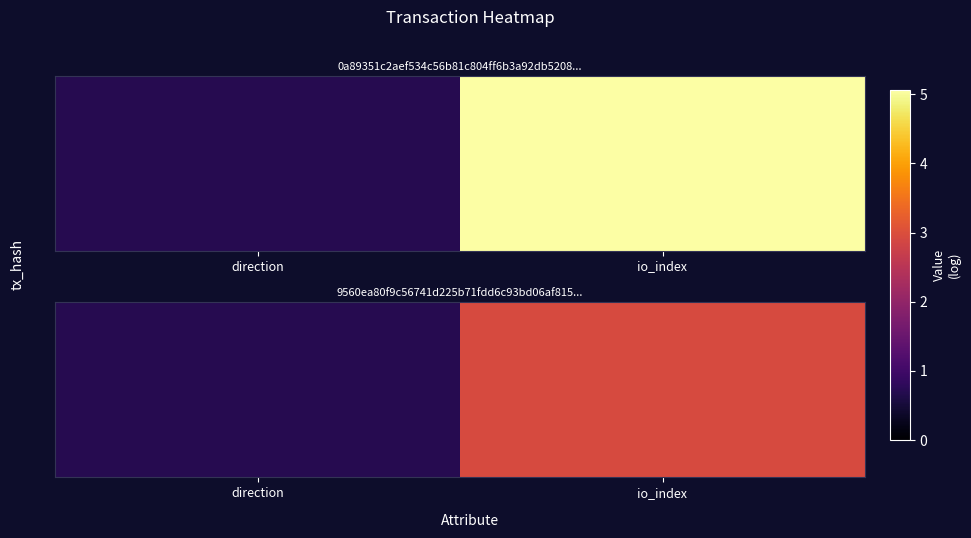

The value at io_index is 2.9. True or false?

True